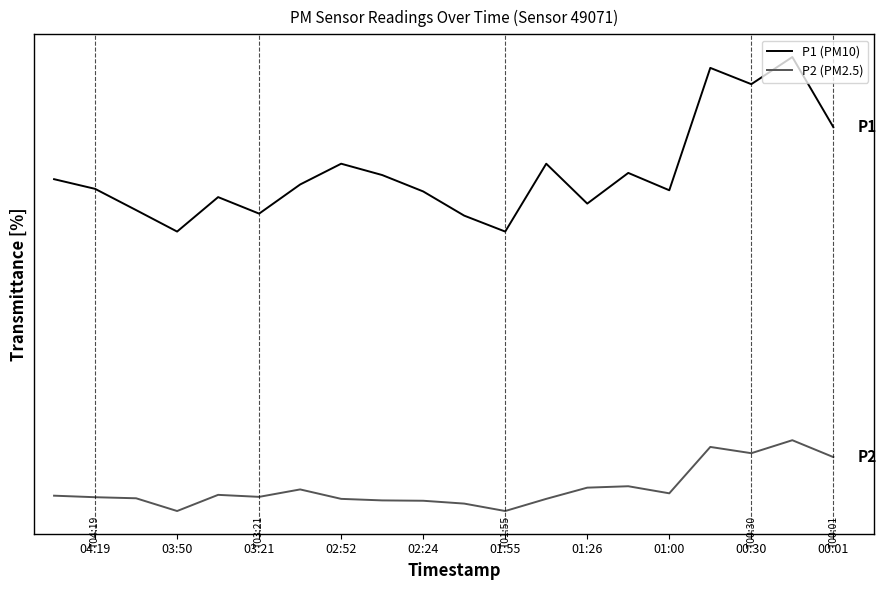

Does the chart display data point markers on the line(s)?

No